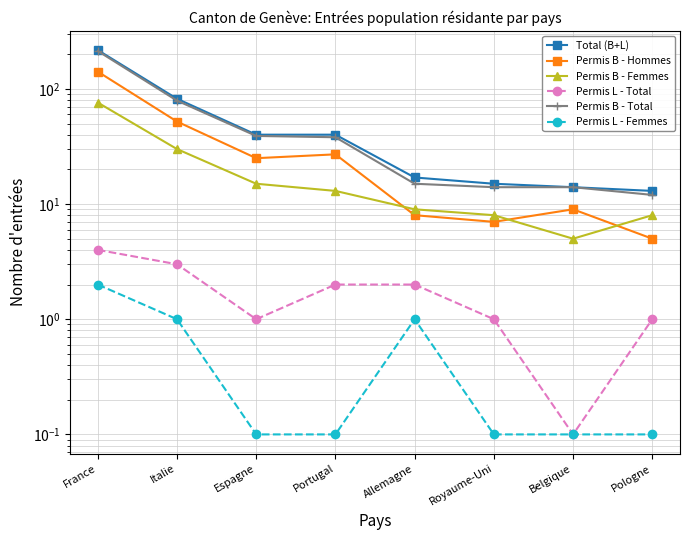

Which has a higher value, Espagne or Portugal?

Espagne